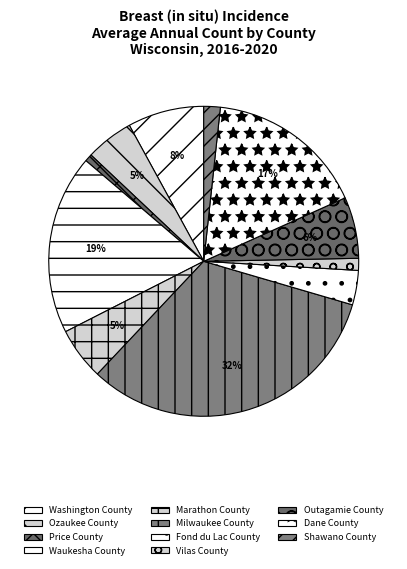

Is there a majority slice in this chart?

No